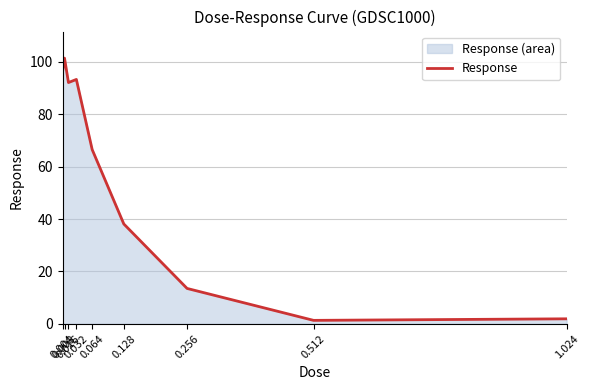

What is the label of the 5th point from the left?

0.064